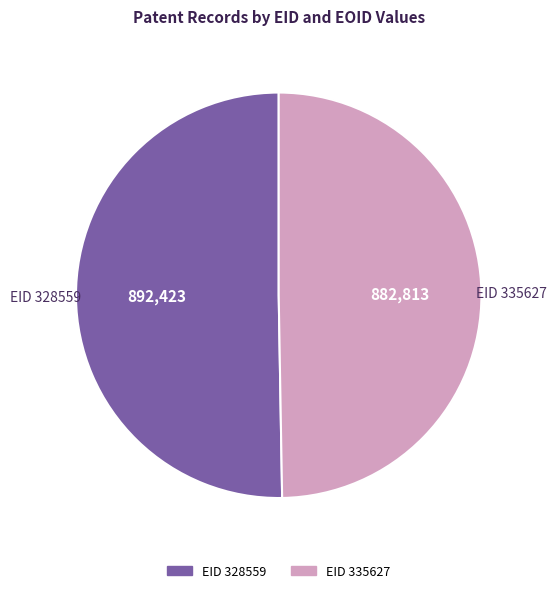

Is EID 335627 the majority of the pie?

No